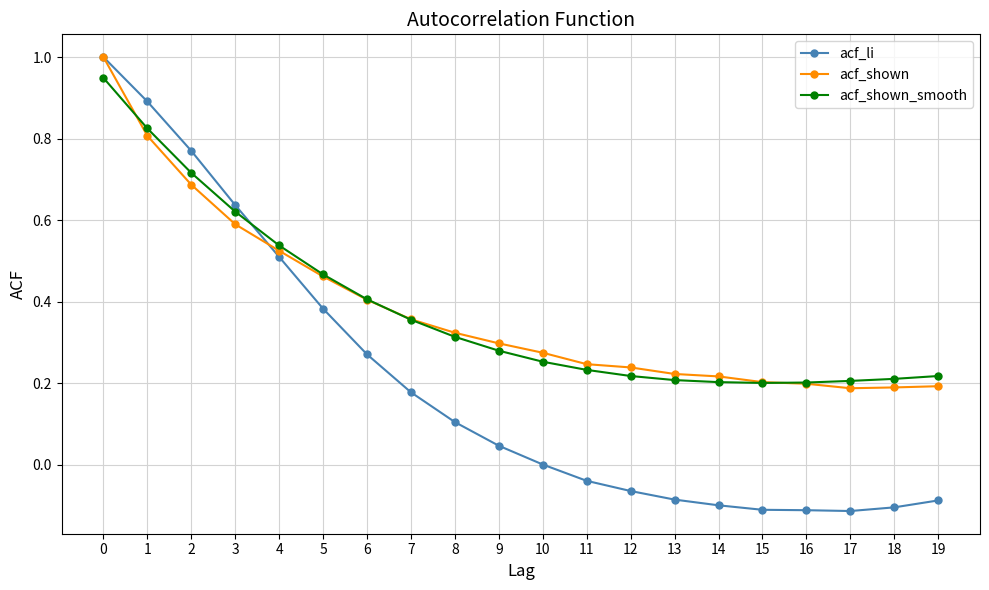

Which series changed the most between 3 and 4?

acf_li